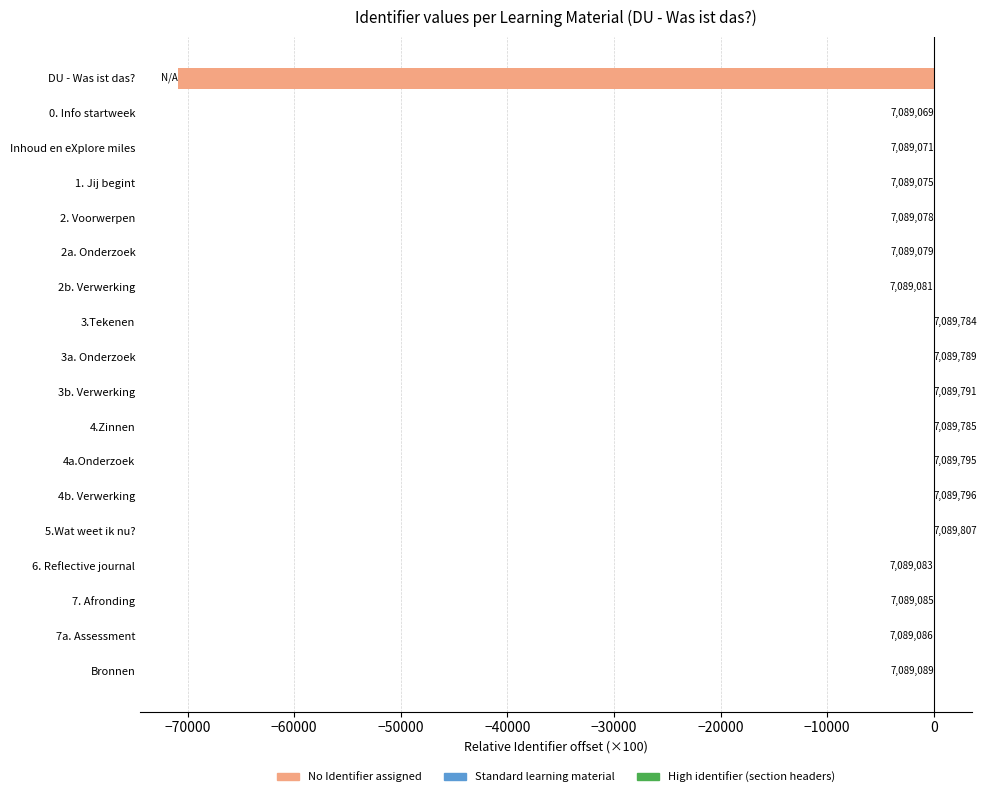

True or false: the data shows -4 at 0. Info startweek.

True